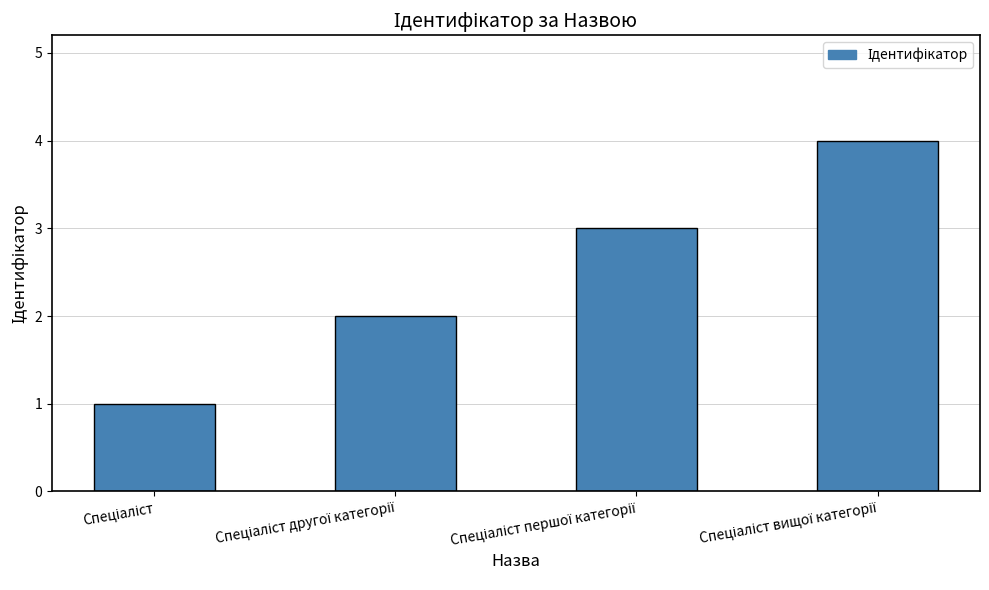

How many bars are there in total?

4